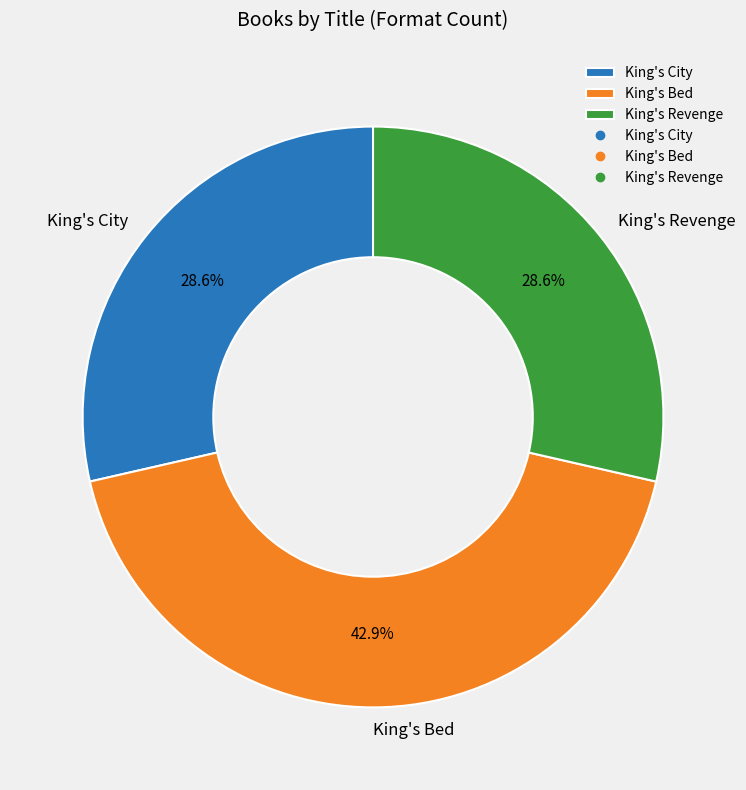

Which category has the biggest portion of the pie?

King's Bed